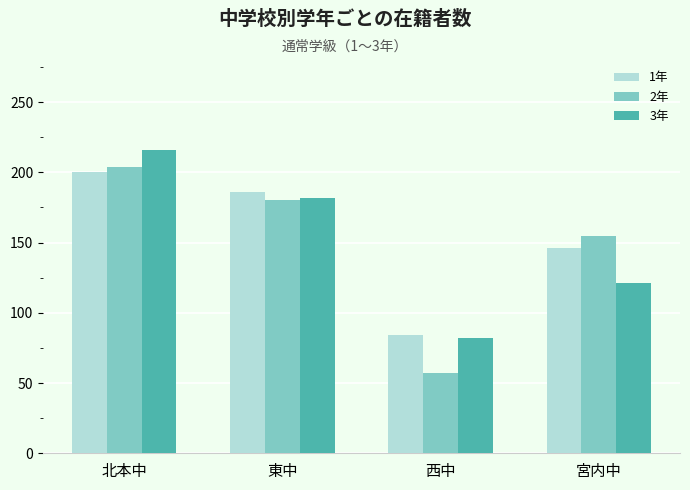

What is the sum of all 3年 values?

601